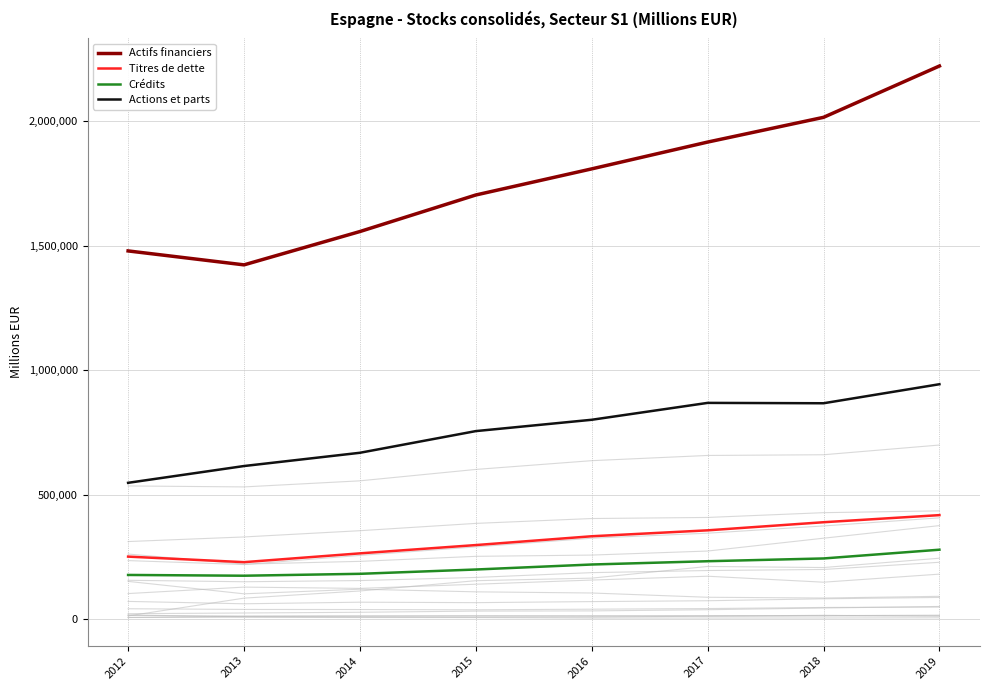

Where does the Actifs financiers series first go above 1809007?

2017